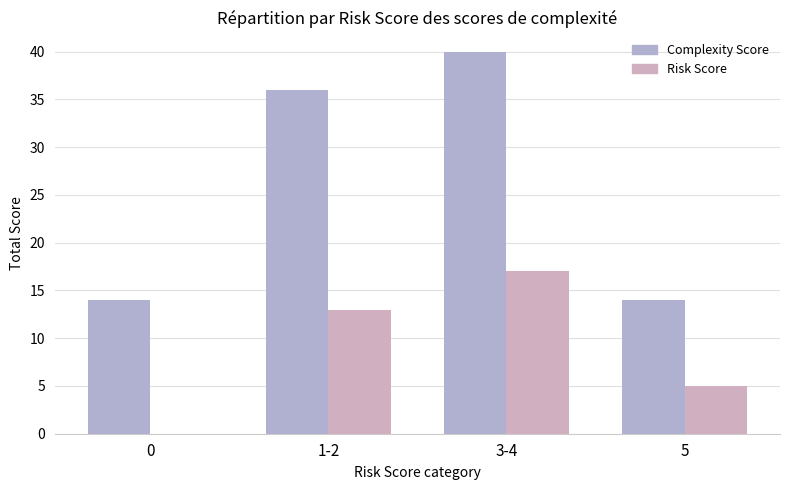

What is the average value of the Risk Score series?

9